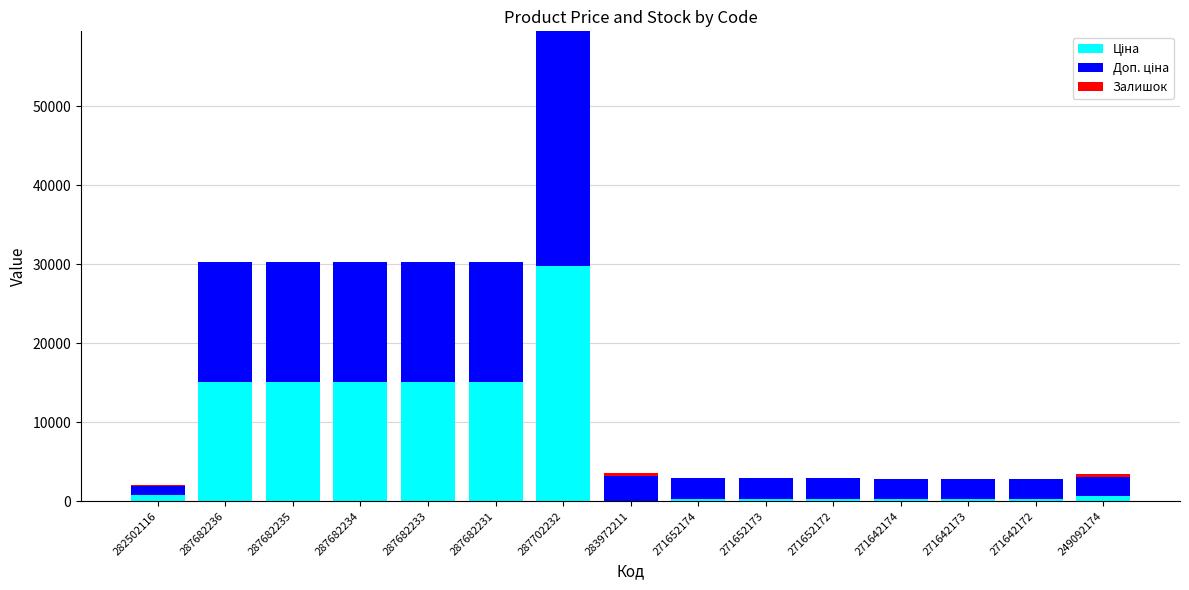

At which category is the sum across all series the highest?

287702232